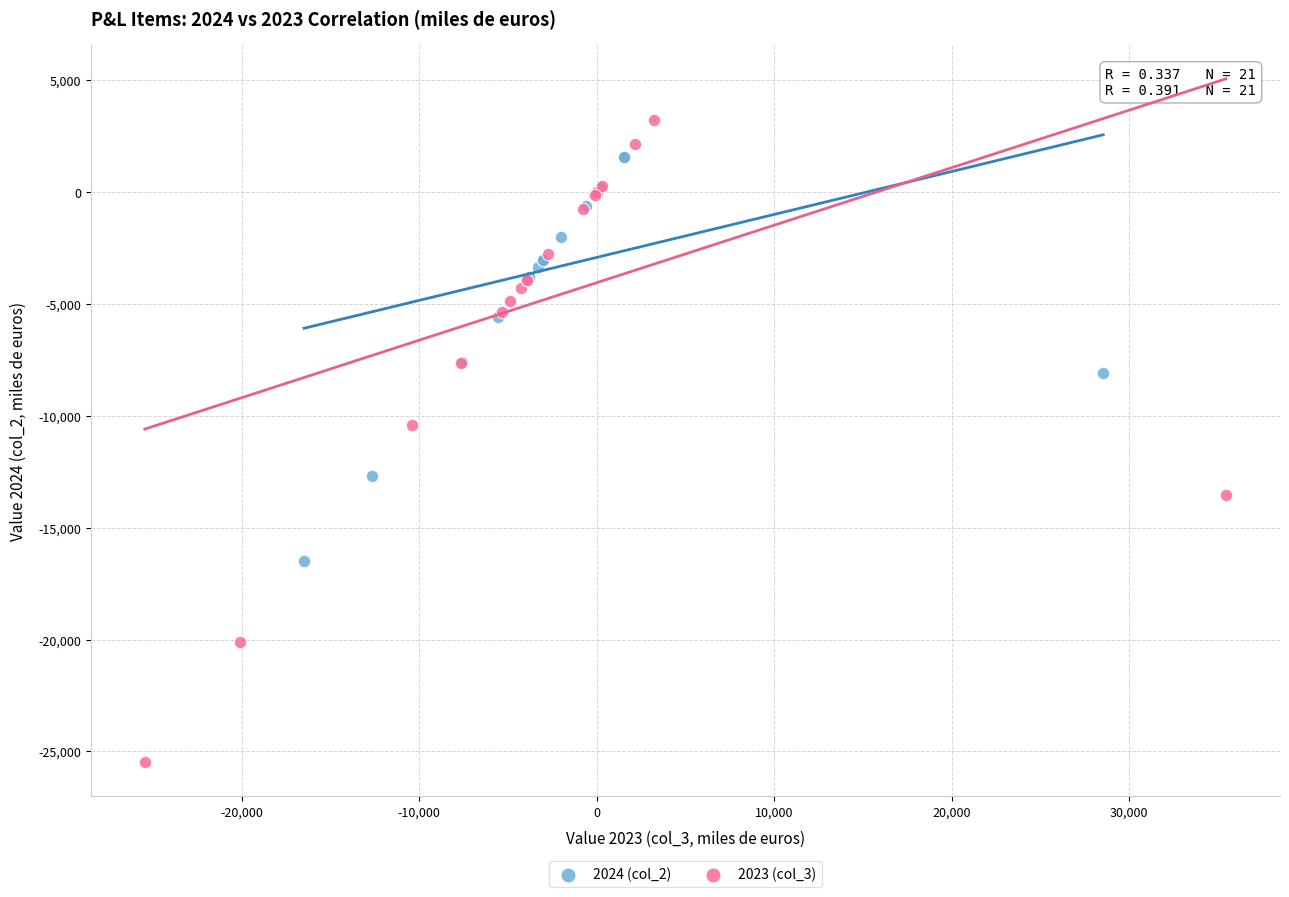

Which series contains the highest Y value?

2023 (col_3)